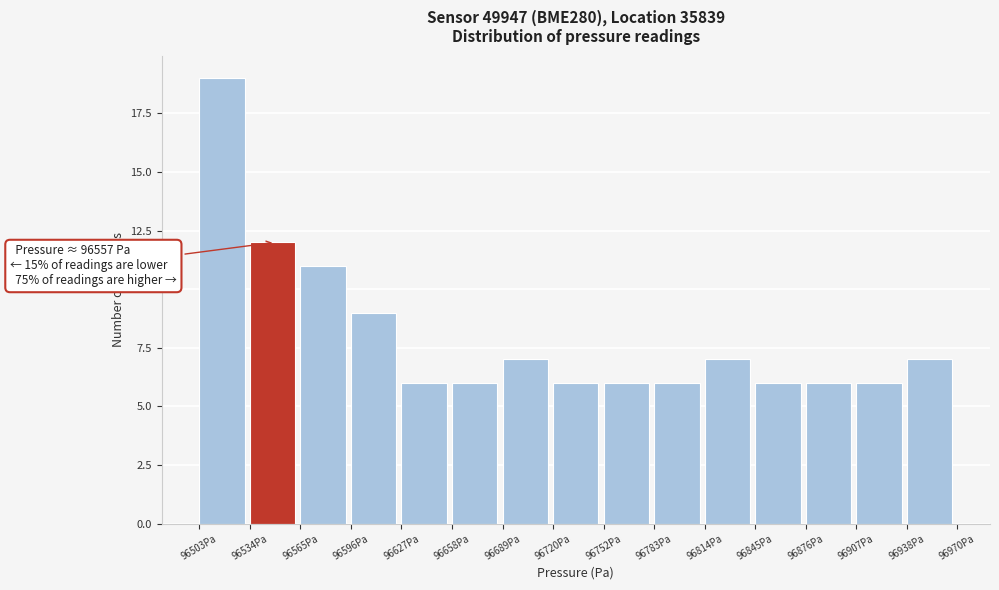

Which range on the x-axis has the tallest bar?

96505 to 96535